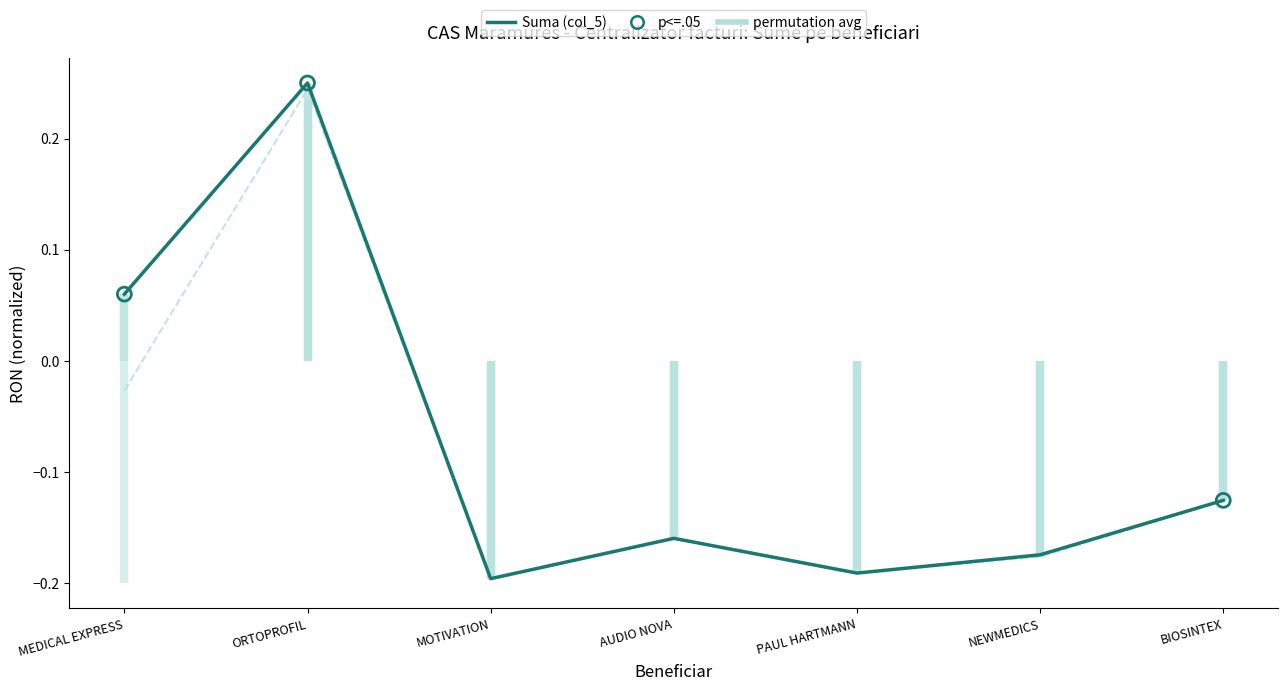

Which series has the largest Y range (max minus min)?

Suma (col_5)